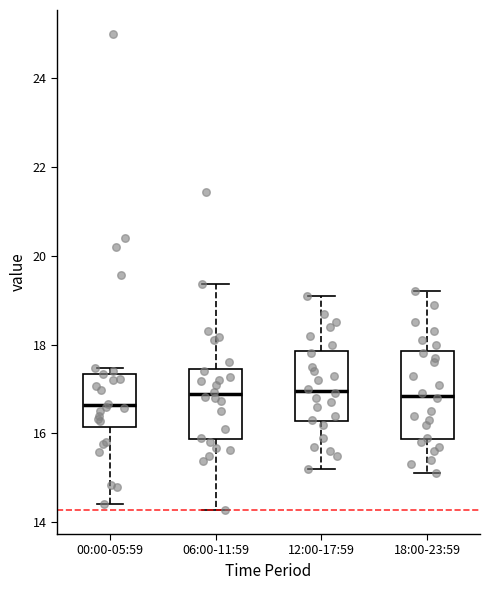

Which box is the tallest, from its lower edge to its upper edge?

18:00-23:59